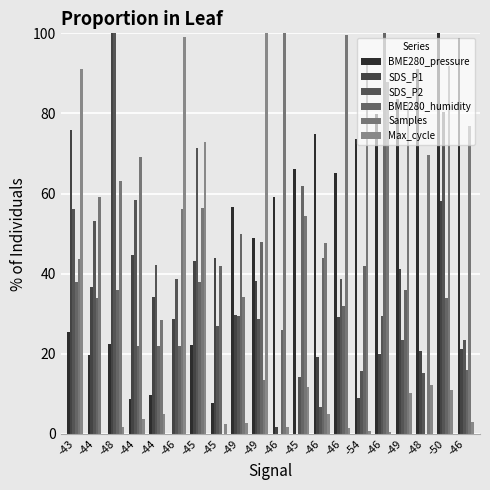

Reading left to right, what are all the values shown in this chart?

BME280_pressure: -43=25.3	-44=19.7	-48=22.5	-44=8.7	-44=9.6	-46=0.0	-45=22.3	-45=7.7	-49=56.6	-49=48.8	-46=59.3	-45=66.1	-46=74.8	-46=65.1	-54=73.6	-46=79.9	-49=83.7	-48=91.1	-50=100.0	-46=98.9
SDS_P1: -43=75.9	-44=36.8	-48=100.0	-44=44.8	-44=34.1	-46=28.6	-45=43.2	-45=44.0	-49=29.7	-49=38.2	-46=1.6	-45=0.0	-46=19.3	-46=29.3	-54=9.1	-46=19.8	-49=41.3	-48=20.6	-50=58.0	-46=21.2
SDS_P2: -43=56.2	-44=53.2	-48=100.0	-44=58.4	-44=42.2	-46=38.6	-45=71.4	-45=27.1	-49=29.5	-49=28.6	-46=0.0	-45=14.3	-46=6.7	-46=38.6	-54=15.8	-46=29.5	-49=23.4	-48=15.2	-50=80.2	-46=23.4
BME280_humidity: -43=38.0	-44=34.0	-48=36.0	-44=22.0	-44=22.0	-46=22.0	-45=38.0	-45=42.0	-49=50.0	-49=48.0	-46=26.0	-45=62.0	-46=44.0	-46=32.0	-54=42.0	-46=100.0	-49=36.0	-48=0.0	-50=34.0	-46=16.0
Samples: -43=43.6	-44=59.2	-48=63.3	-44=69.2	-44=28.4	-46=56.2	-45=56.4	-45=0.0	-49=34.2	-49=13.4	-46=100.0	-45=54.3	-46=47.7	-46=99.5	-54=92.9	-46=87.8	-49=82.7	-48=69.6	-50=92.0	-46=76.8
Max_cycle: -43=91.1	-44=0.0	-48=1.8	-44=3.7	-44=5.1	-46=99.0	-45=72.8	-45=2.4	-49=2.8	-49=100.0	-46=1.8	-45=11.8	-46=4.9	-46=1.4	-54=0.6	-46=0.4	-49=10.1	-48=12.2	-50=11.0	-46=3.0